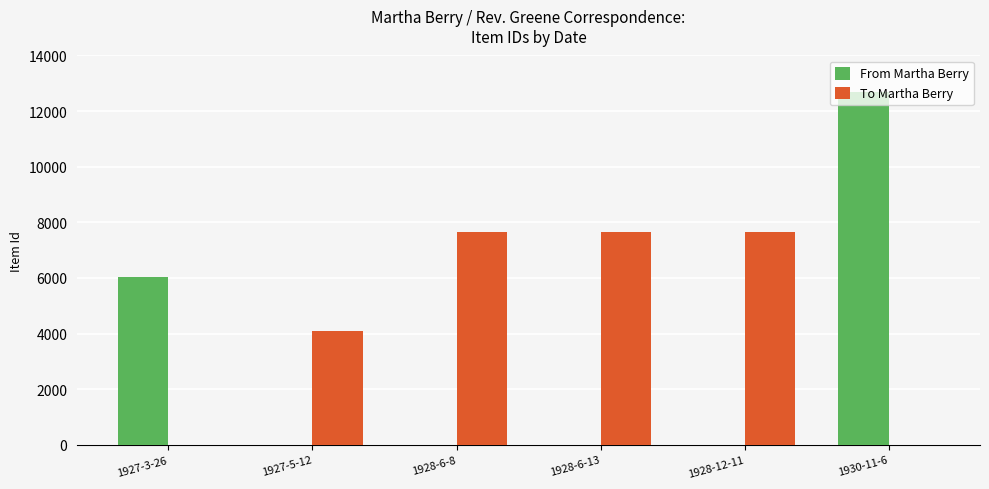

The From Martha Berry series shows 0 at 1928-6-8. True or false?

True